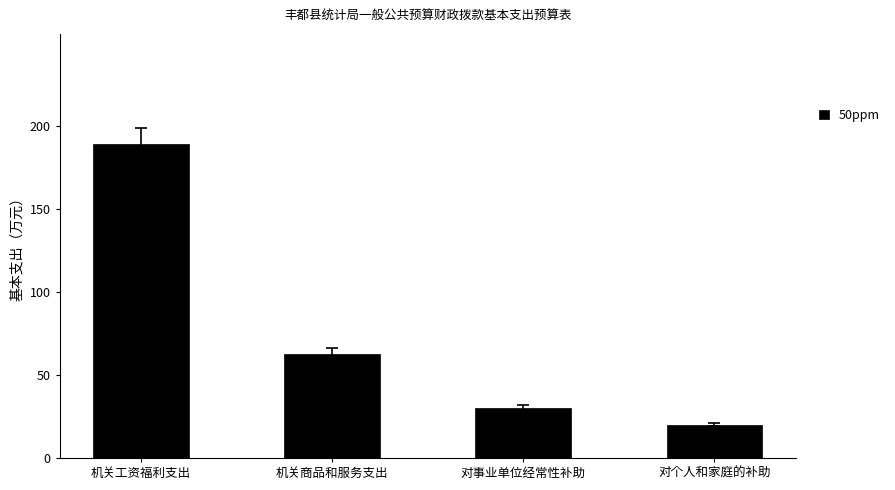

The chart shows a value of 113.0 at 机关商品和服务支出. True or false?

False